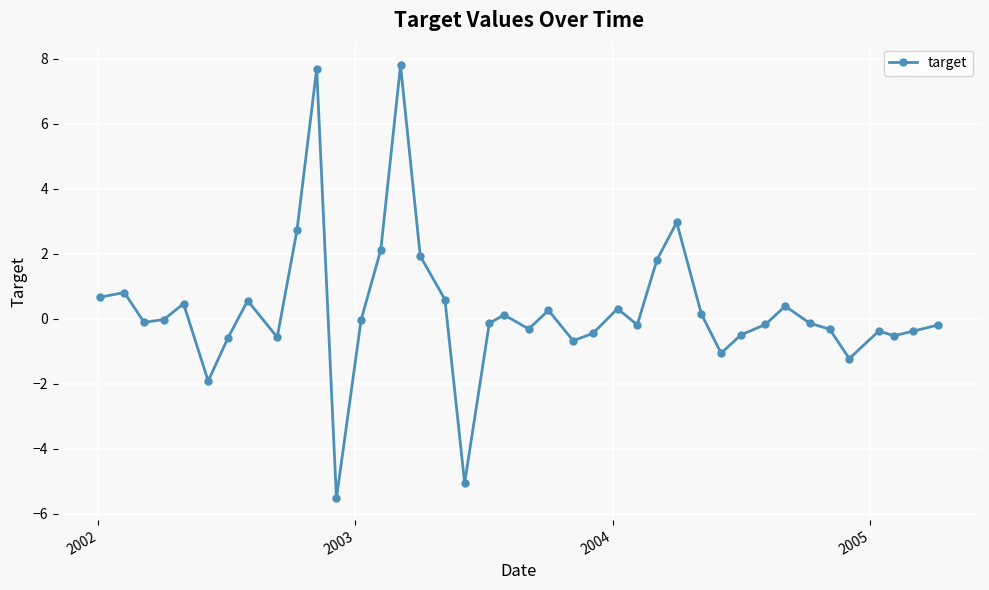

What is the value of the 40th point from the left?

-0.2